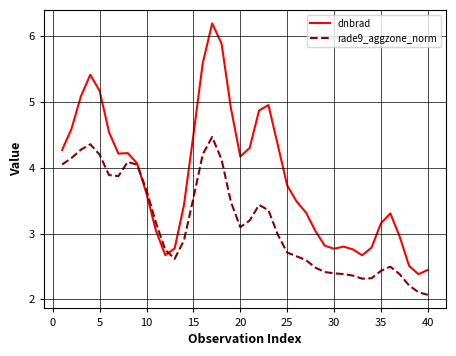

Which series has the largest range (max minus min)?

dnbrad